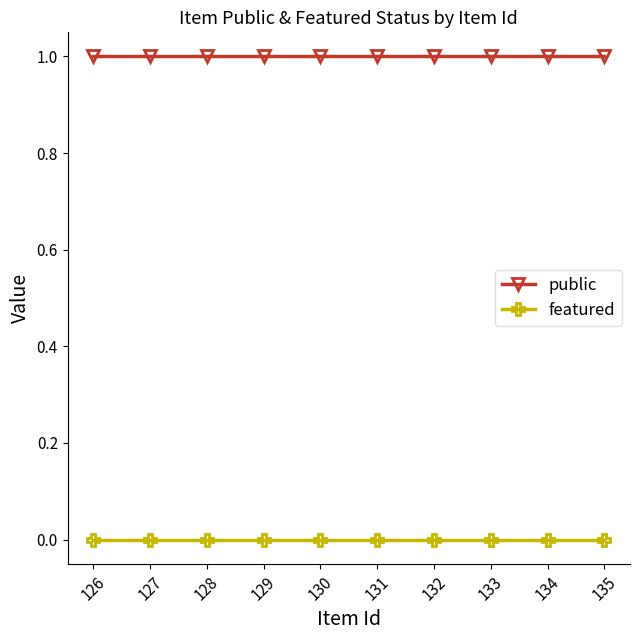

Is the value of public at 132 greater than the value of featured at 131?

Yes